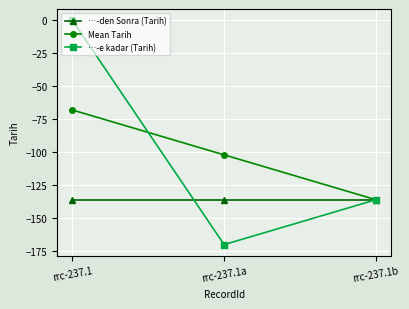

Is it true that …-e kadar (Tarih) equals -188 at rrc-237.1b?

False